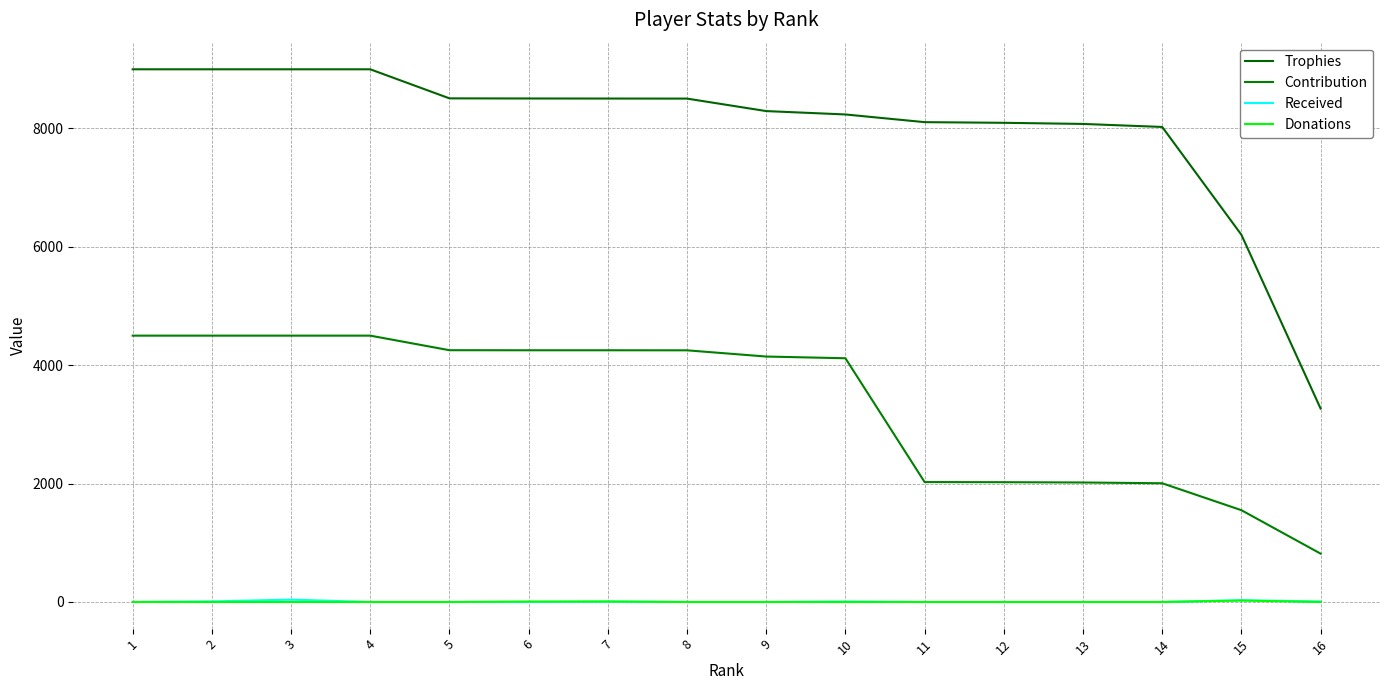

What is the difference between the second highest and minimum values in the Trophies series?

5732